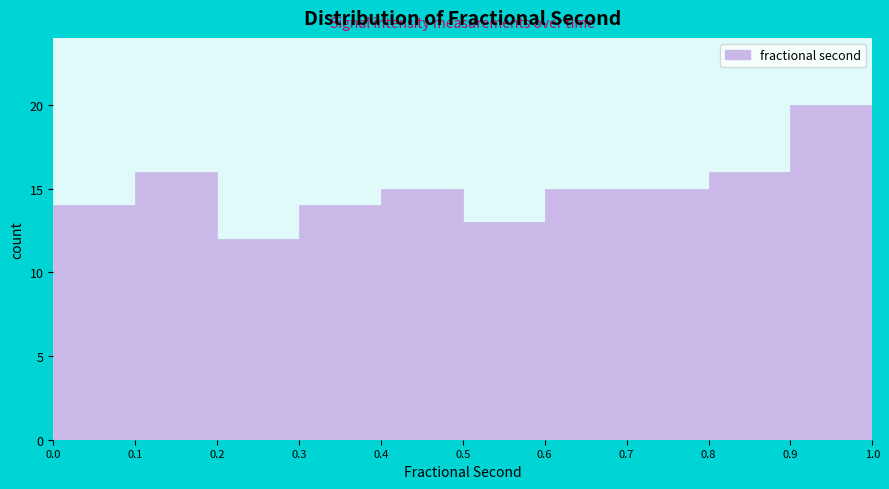

What is the height of the bar covering 0.2 to 0.3 on the x-axis? The values are not printed on the chart, so give them approximately, as read against the axis.

12